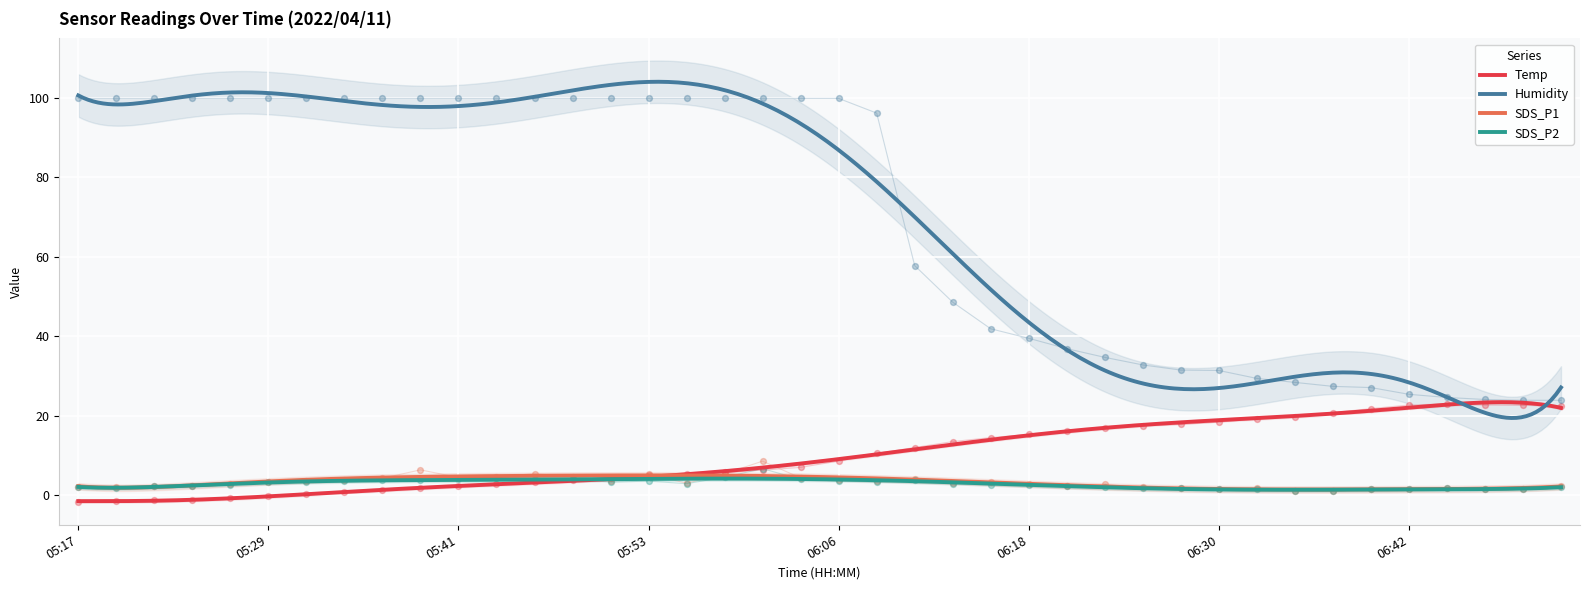

What are all the series names shown in the legend?

Temp, Humidity, SDS_P1, SDS_P2